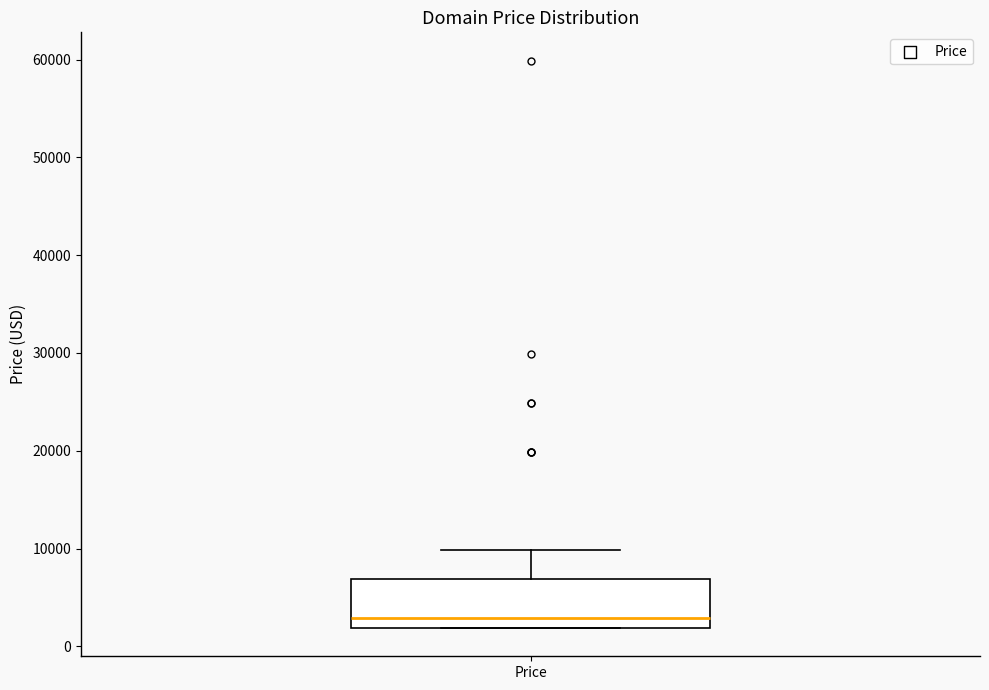

Where is the lower edge of the box for Price on the y-axis? The values are not printed on the chart, so give them approximately, as read against the axis.

2000